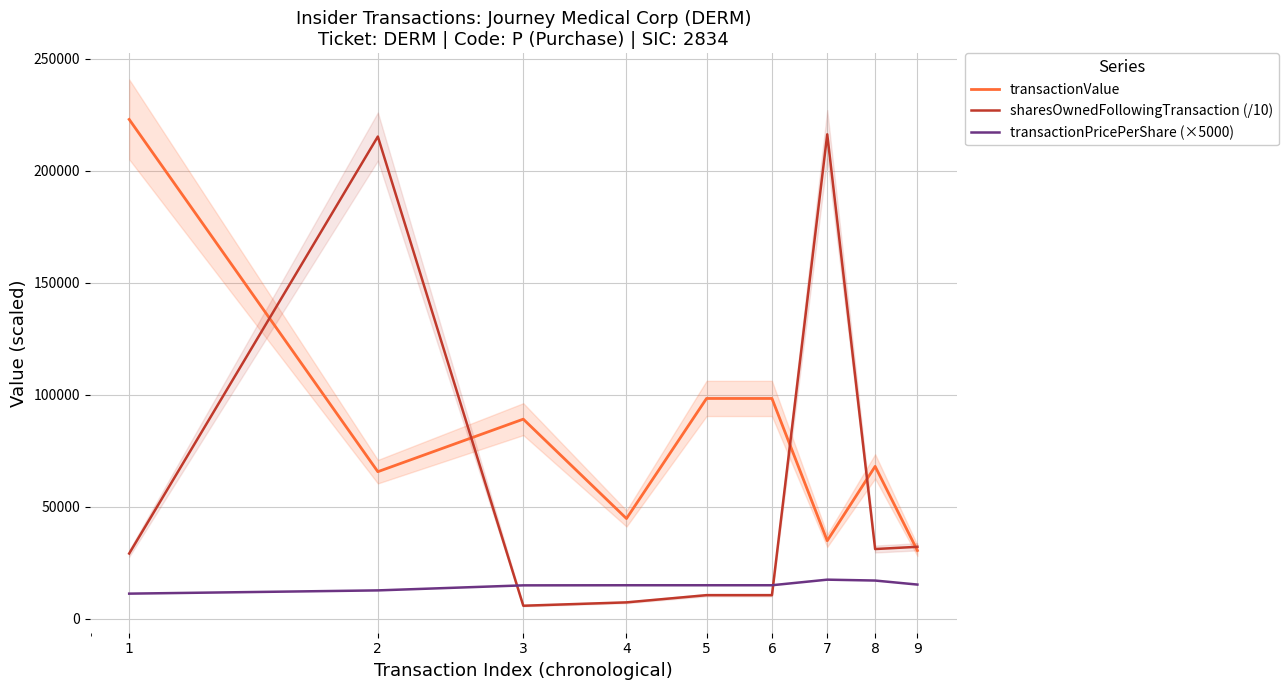

What is the sum of the sharesOwnedFollowingTransaction (/10) values at 2 and 4?

222590.2